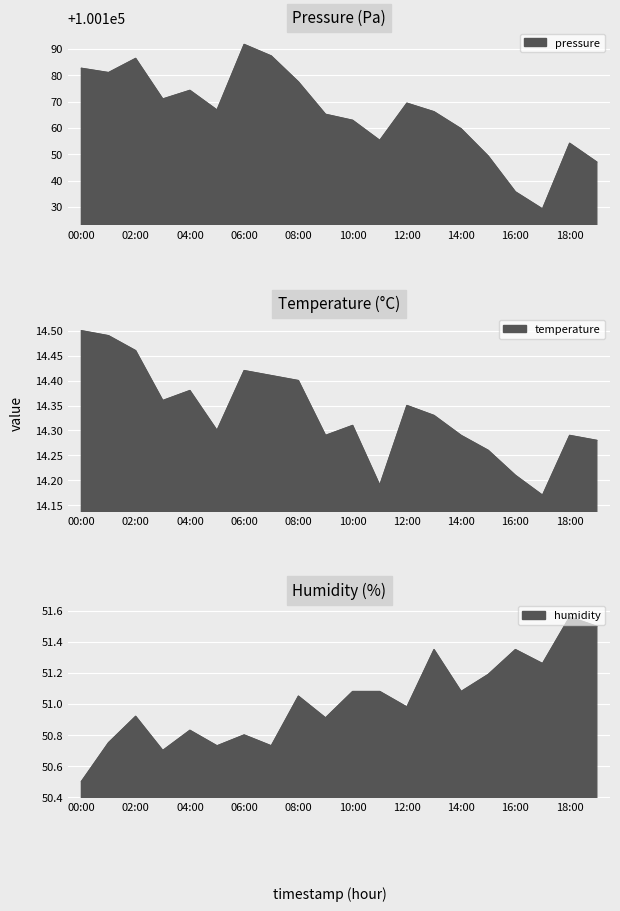

True or false: pressure has a value of 100154.2 at 18:00.

True